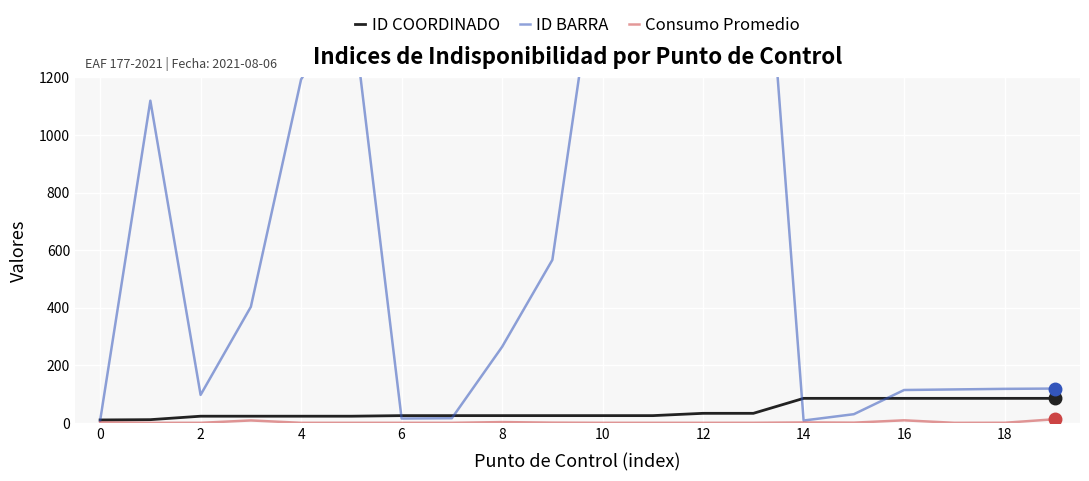

How many lines are shown in the chart?

3